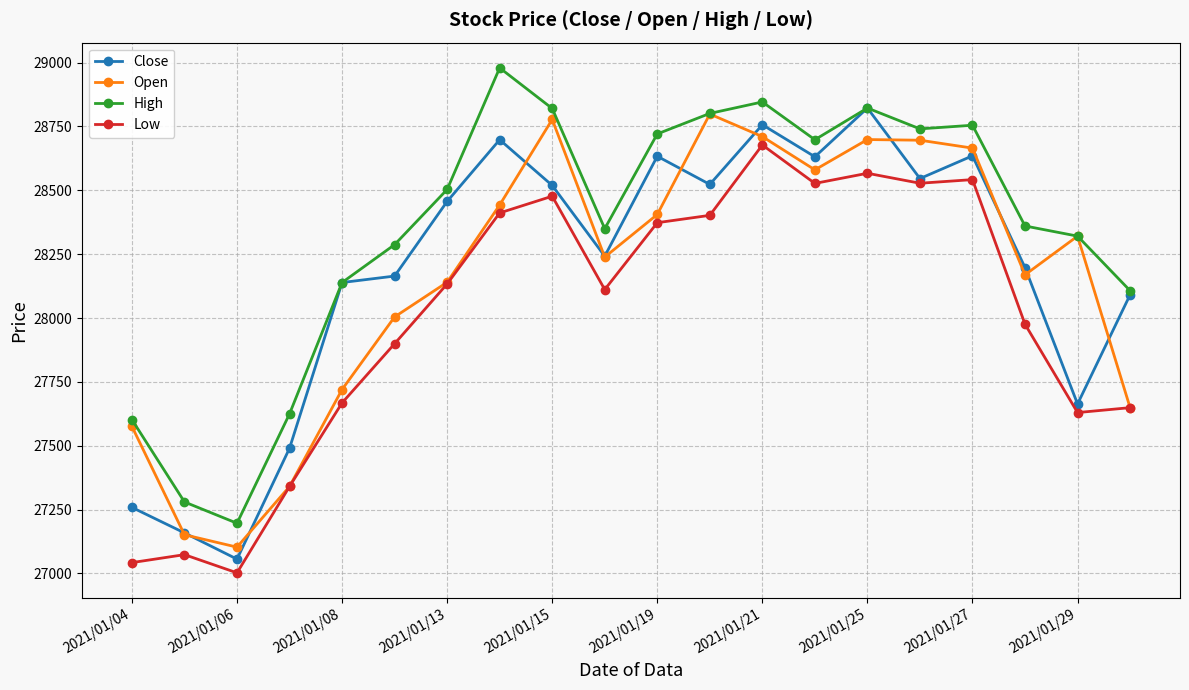

True or false: High and Low intersect in this chart.

False